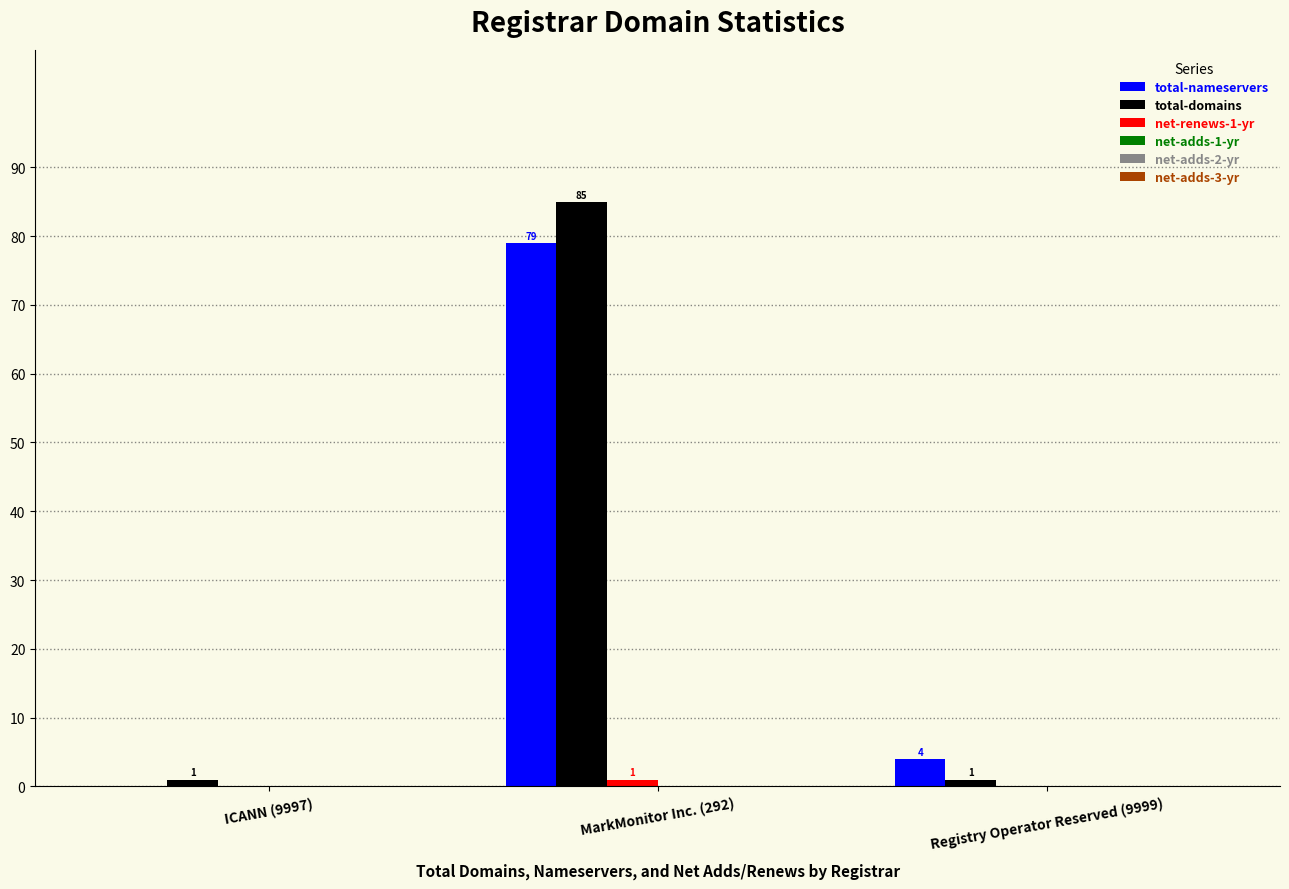

Which series has the largest range (max minus min)?

total-domains